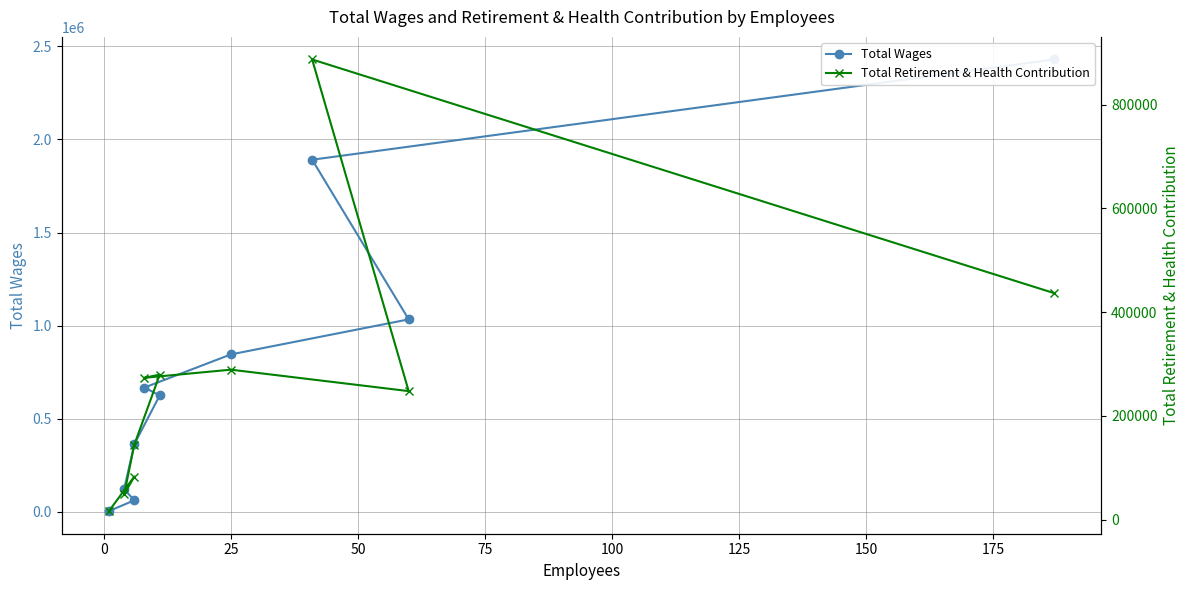

List the series in order of their peak value, lowest first.

Total Retirement & Health Contribution, Total Wages